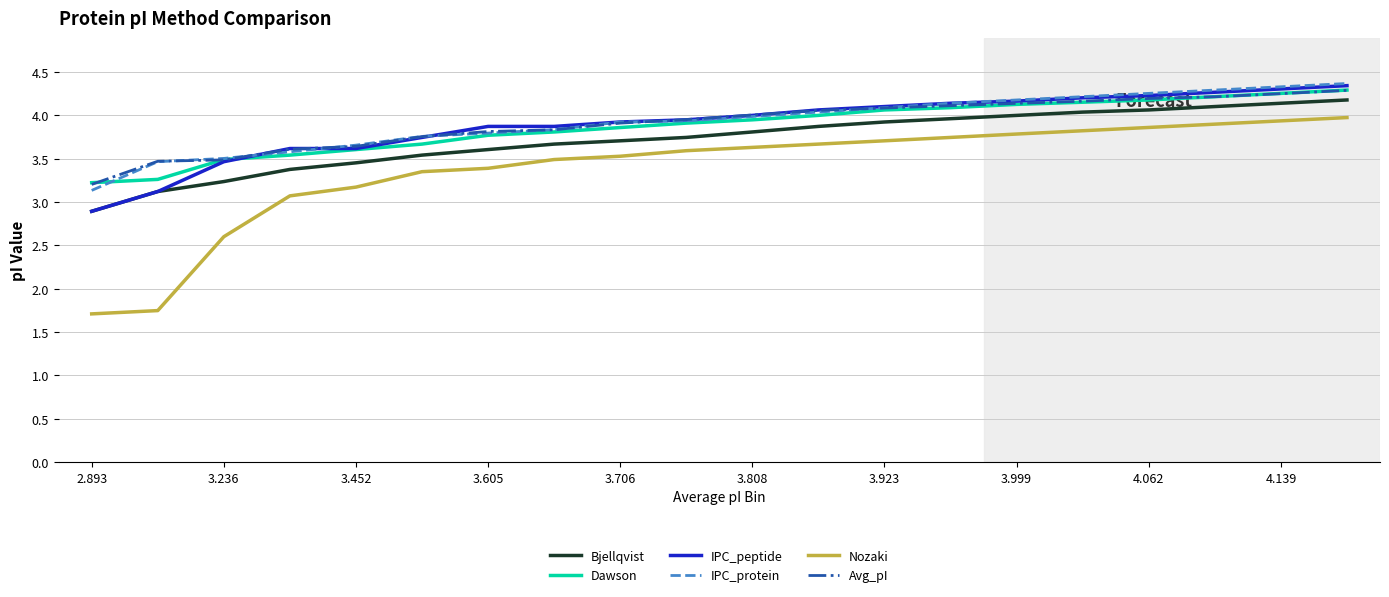

What are all the series names shown in the legend?

Bjellqvist, Dawson, IPC_peptide, IPC_protein, Nozaki, Avg_pI